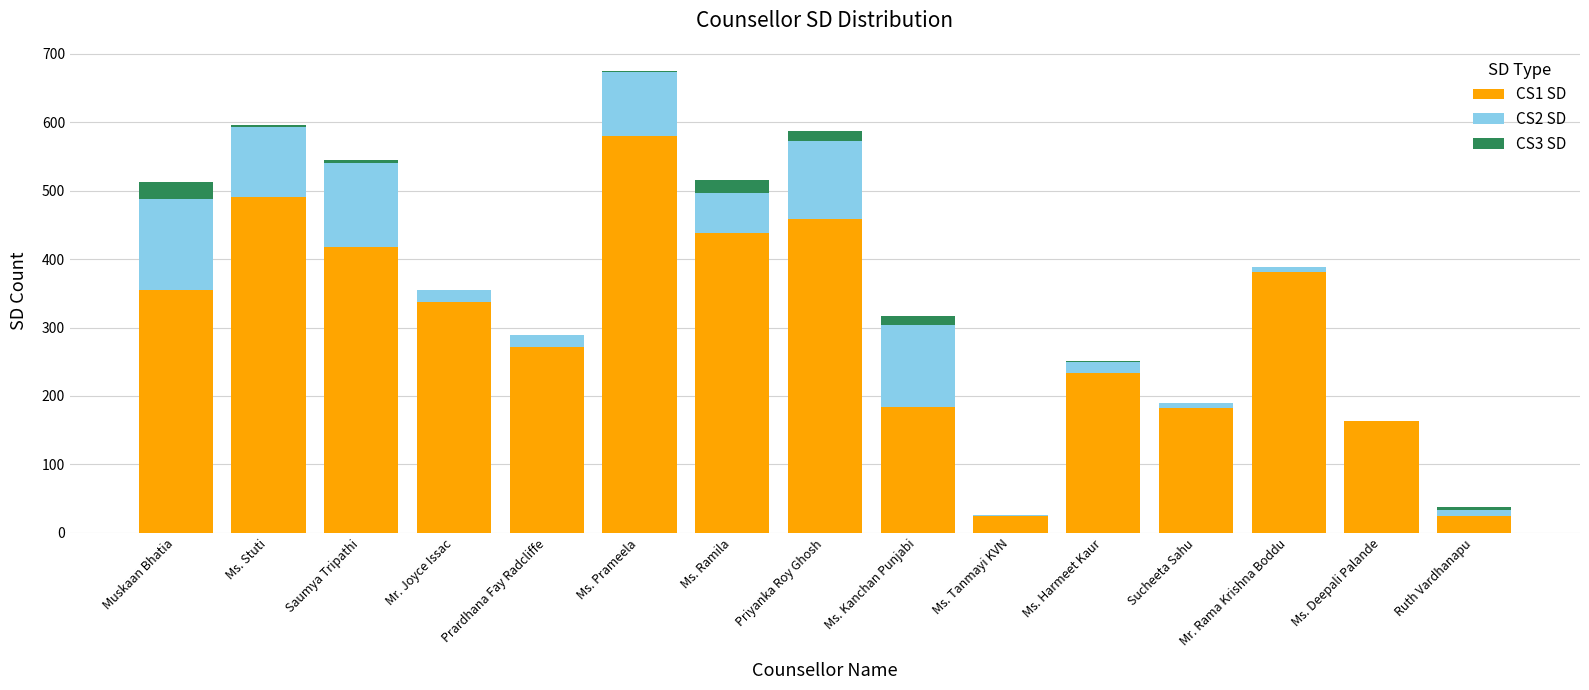

Count the number of categories in the chart.

15